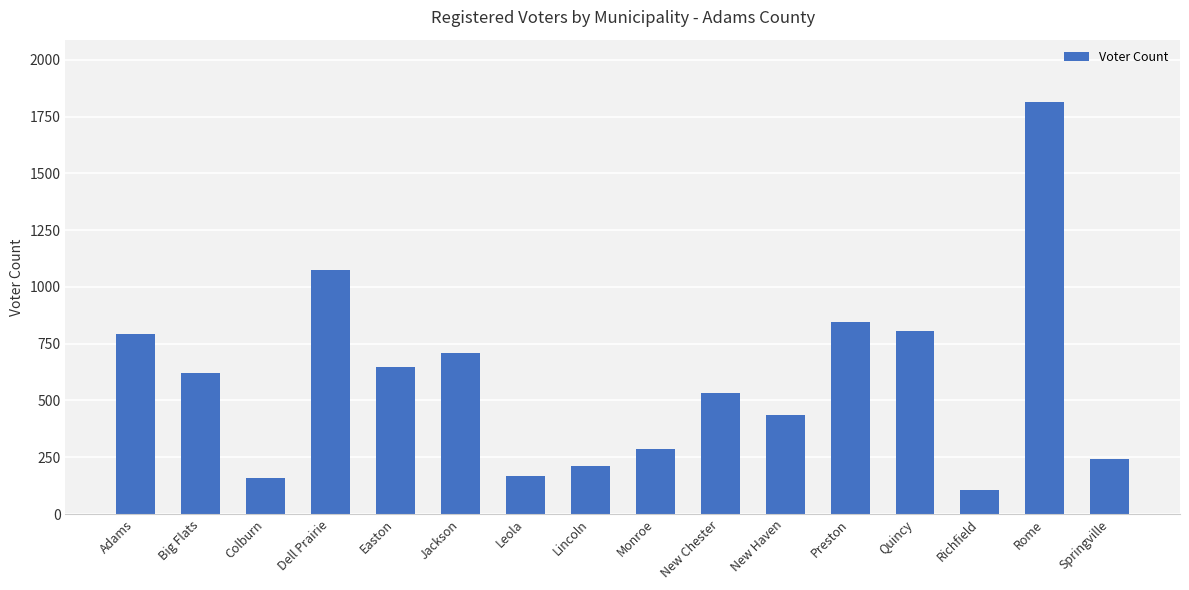

What is the change in value from Adams to Jackson?

-82